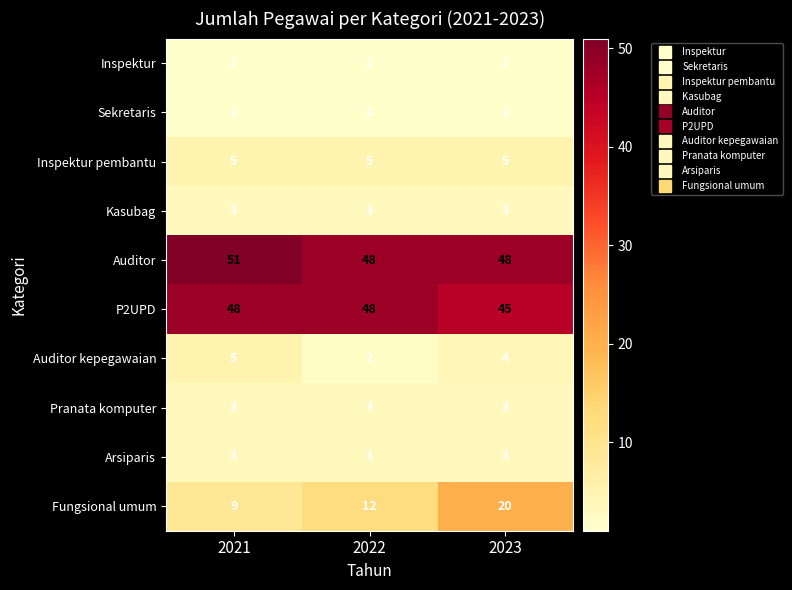

The value of Inspektur at 2021 is 1. True or false?

True